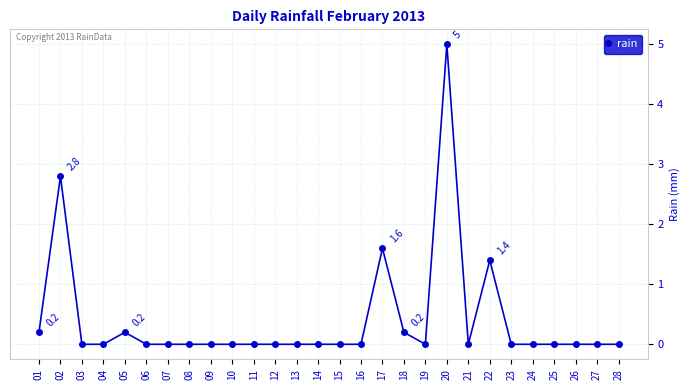

True or false: there are more than 0 points higher than both neighbors.

True